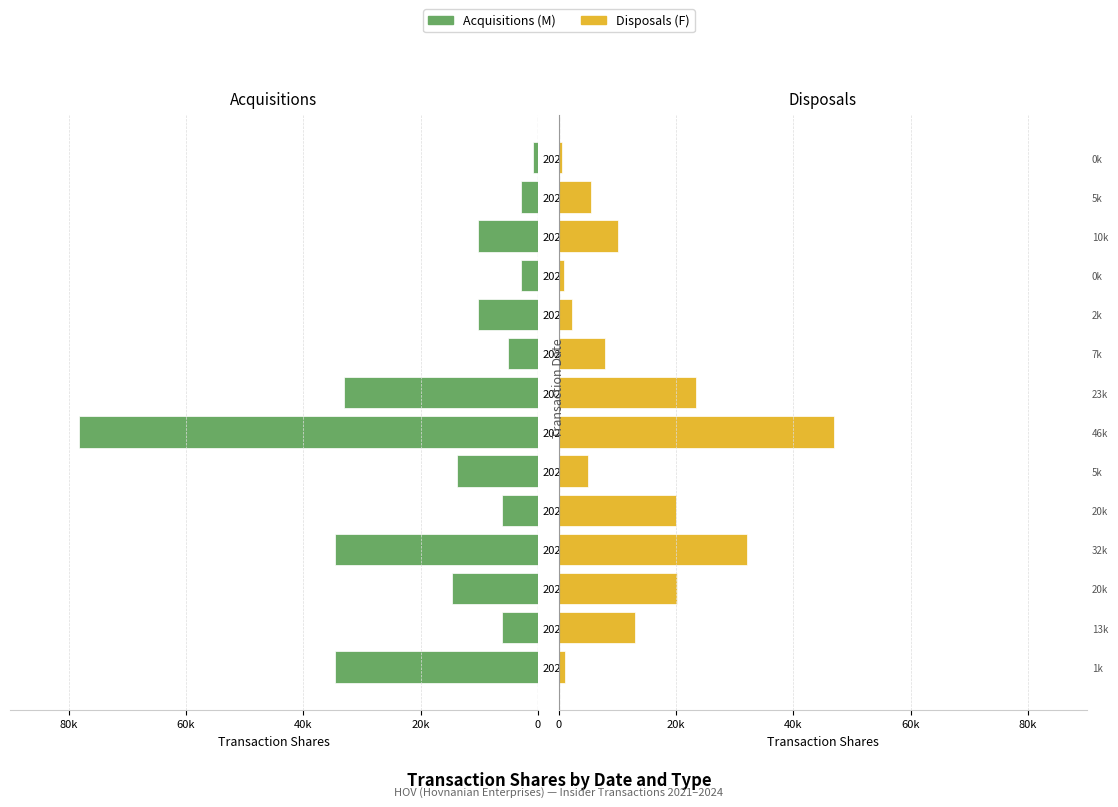

What is the difference between the highest and lowest values at 2023-10-09?

2714